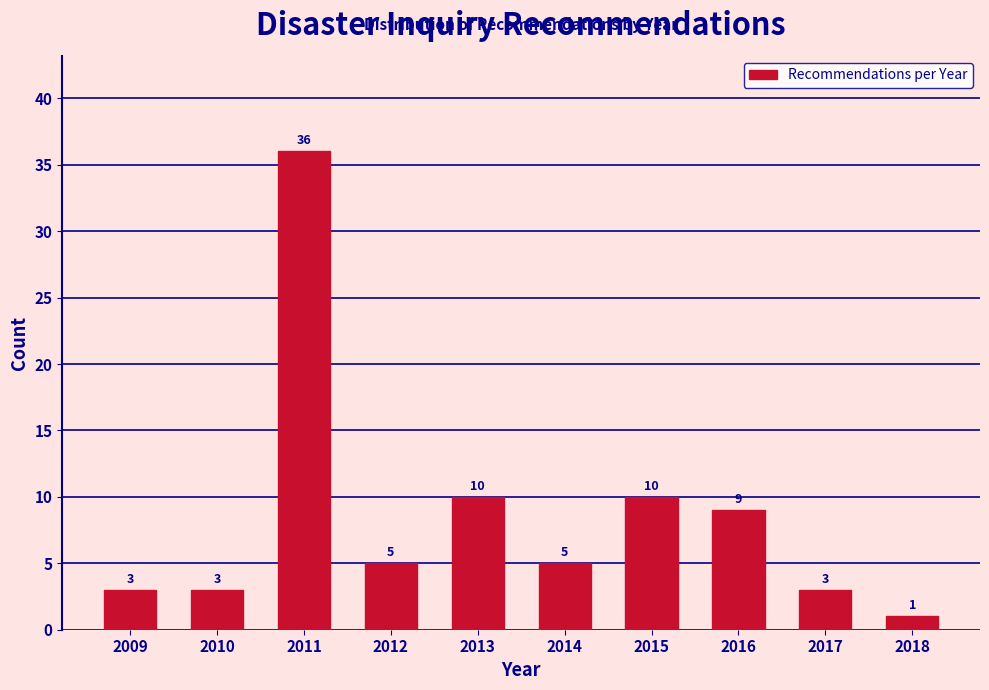

Reading left to right, extract all data points from this chart.

3	3	36	5	10	5	10	9	3	1